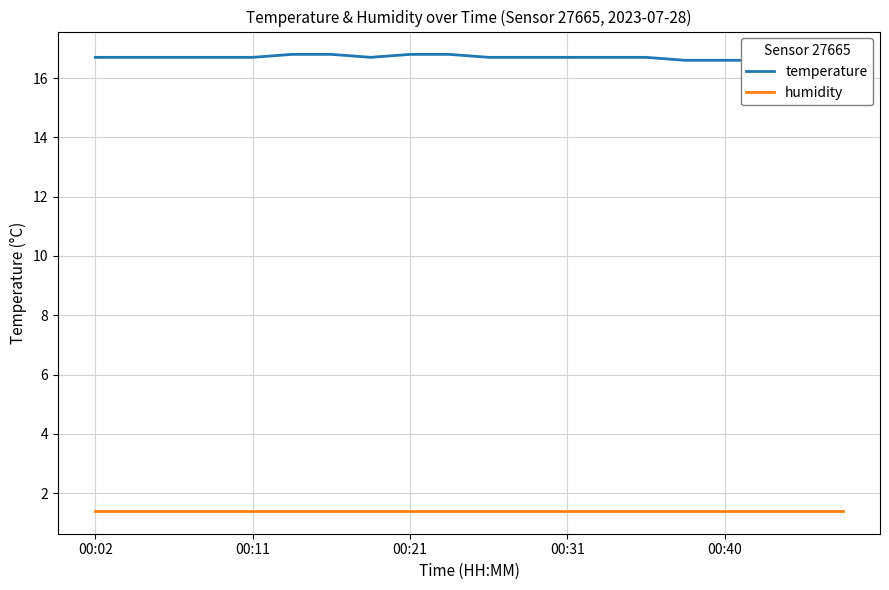

At which category does the chart reach its peak across all series?

5